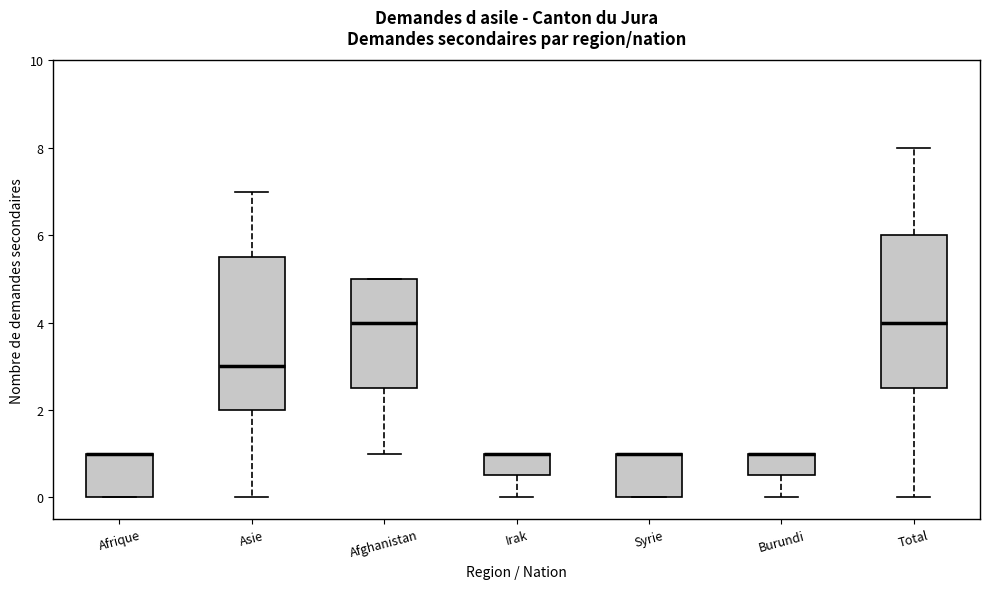

Where is the lower edge of the box for Afghanistan on the y-axis? The values are not printed on the chart, so give them approximately, as read against the axis.

2.6